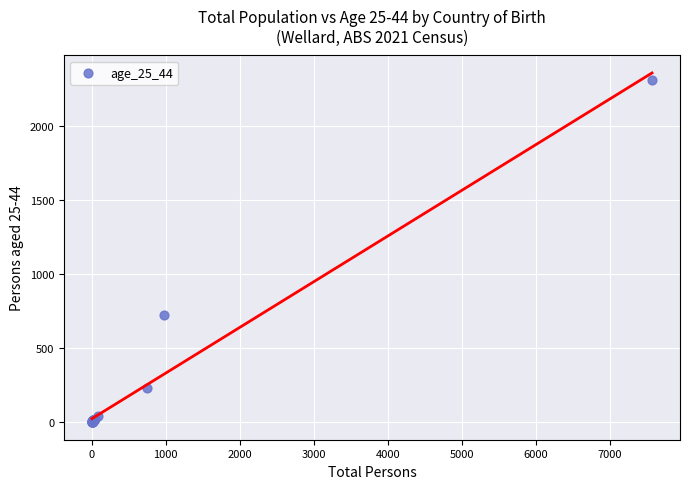

What Y value in the scatter plot is closest to 1154?

723